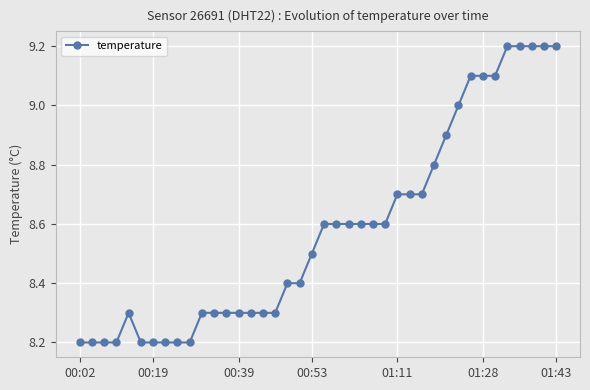

What is the minimum value shown in the chart?

8.2